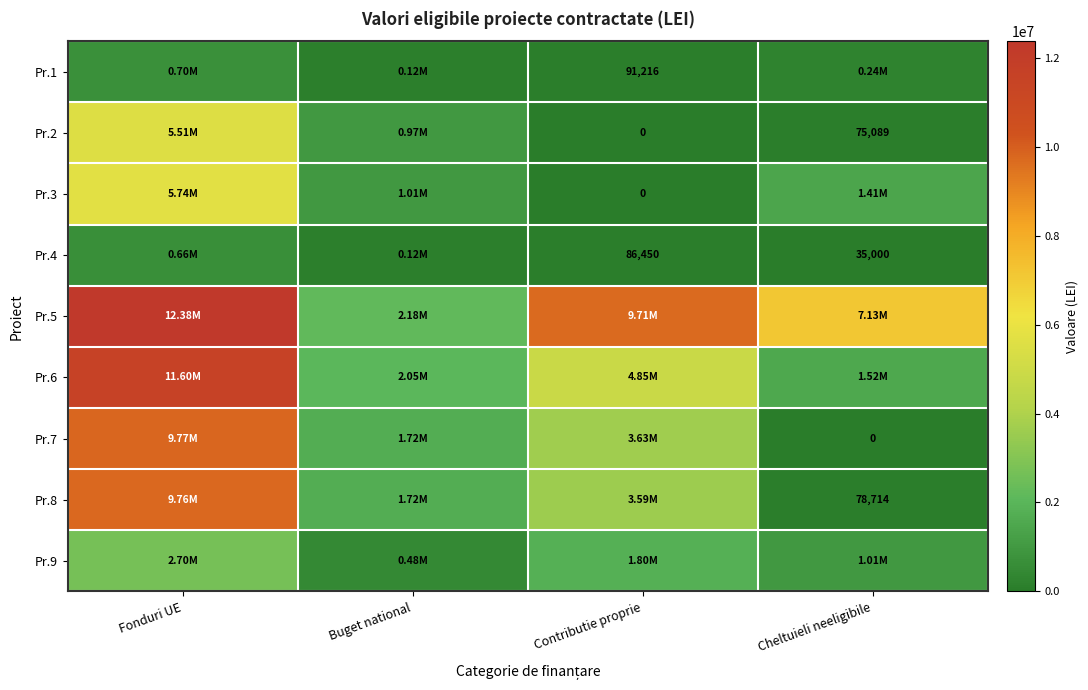

Rank the series by their maximum value, from lowest to highest.

Pr.4, Pr.1, Pr.9, Pr.2, Pr.3, Pr.8, Pr.7, Pr.6, Pr.5